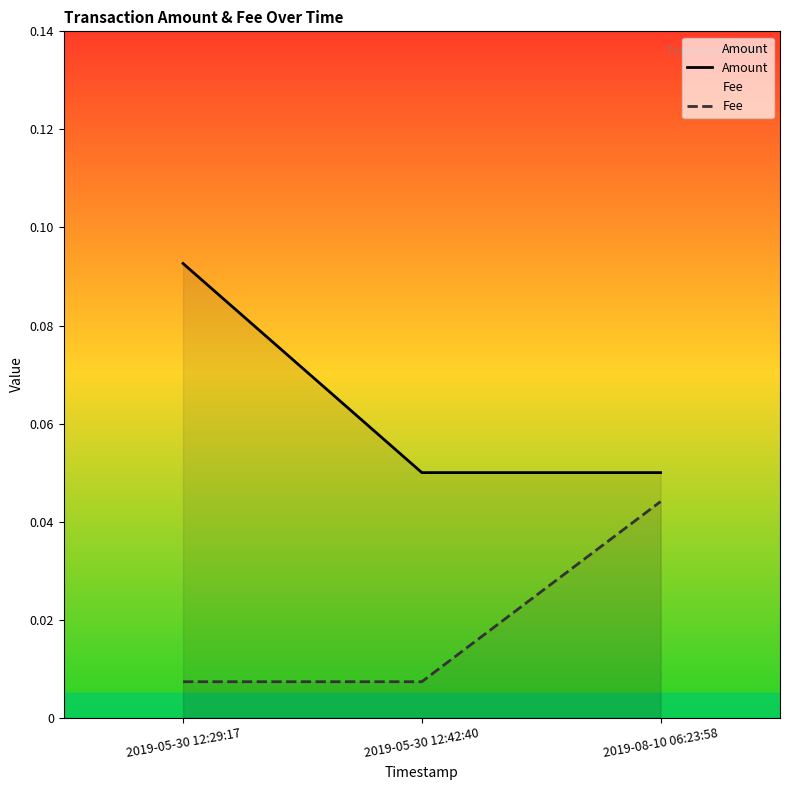

What is the sum of the Fee values at 2019-05-30 12:42:40 and 2019-08-10 06:23:58?

0.1